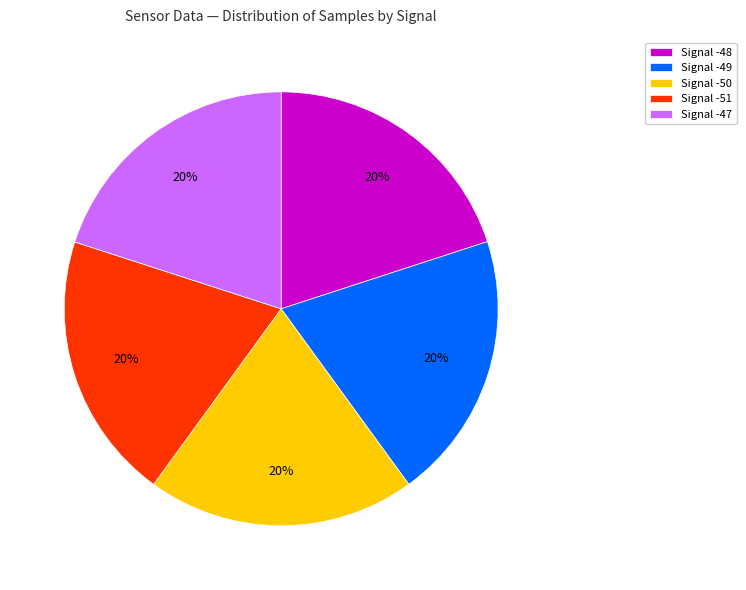

Does any single category account for the majority?

No